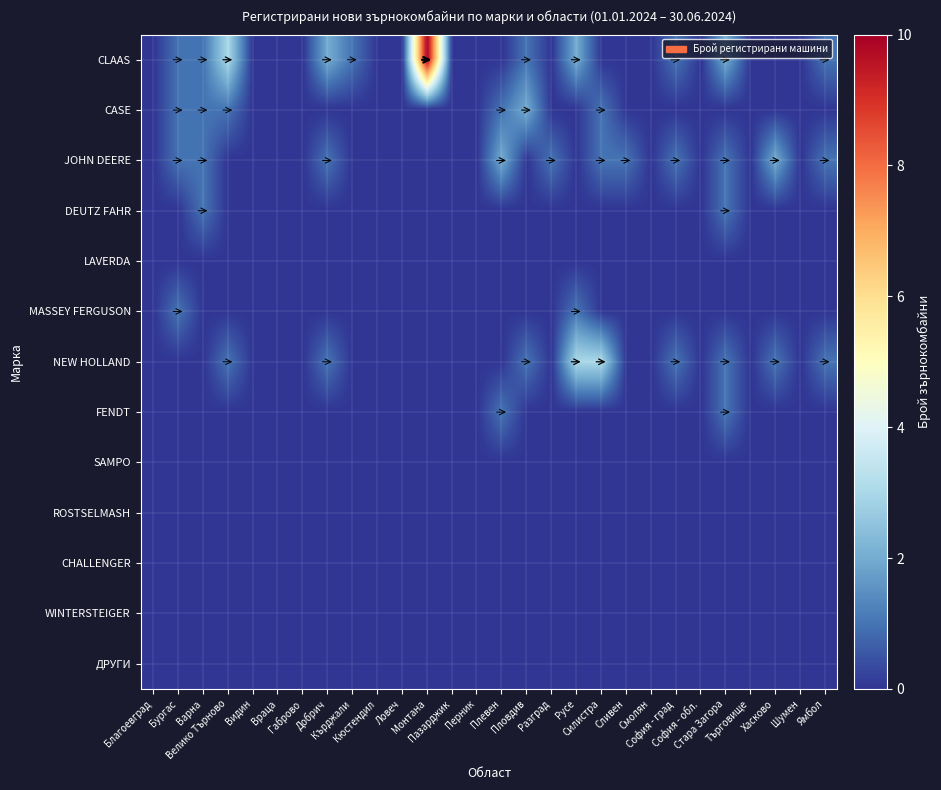

At how many categories does at least one series exceed 5?

1